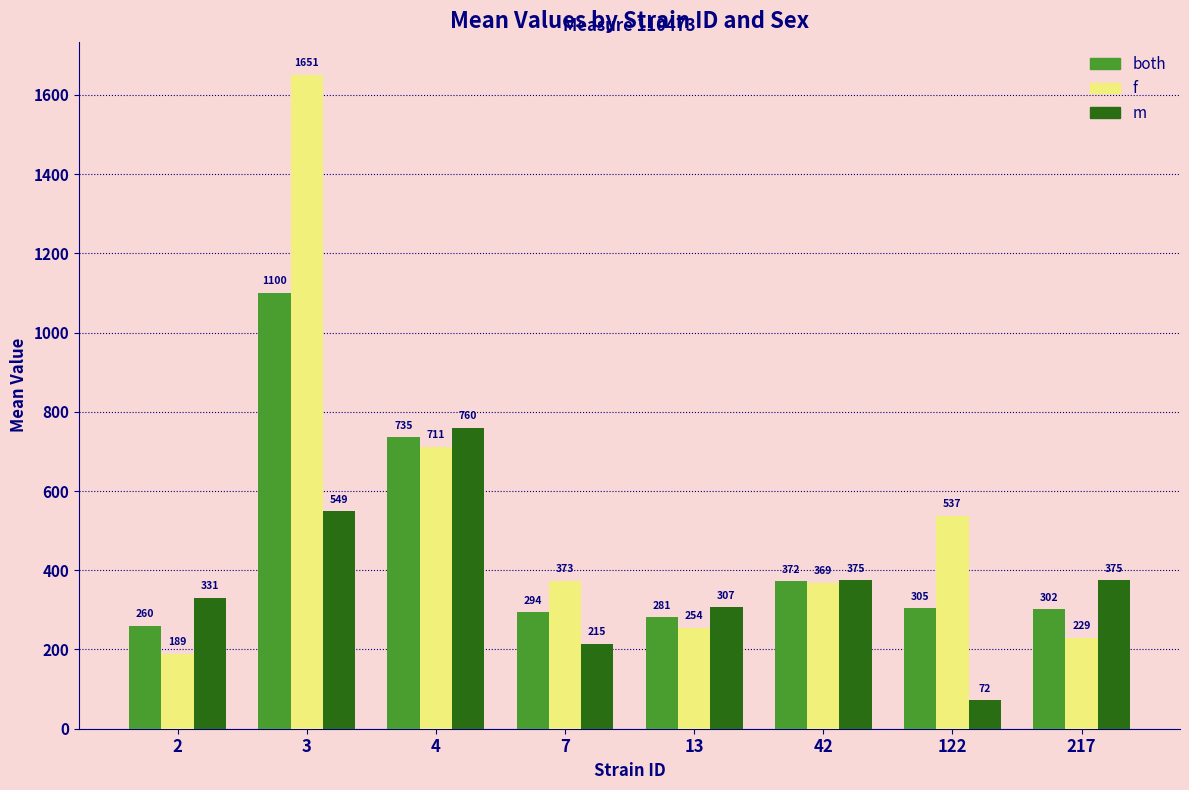

Is the value of both at 7 greater than the value of f at 3?

No